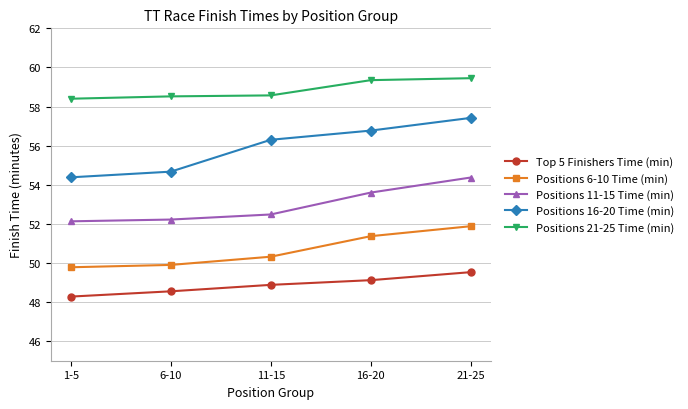

What is the value of the Positions 21-25 Time (min) point at the 3rd from the left?

58.6